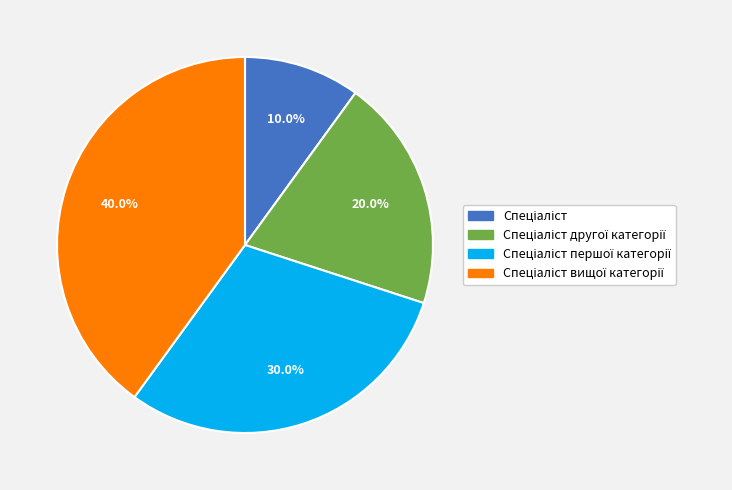

Does any single category account for the majority?

No